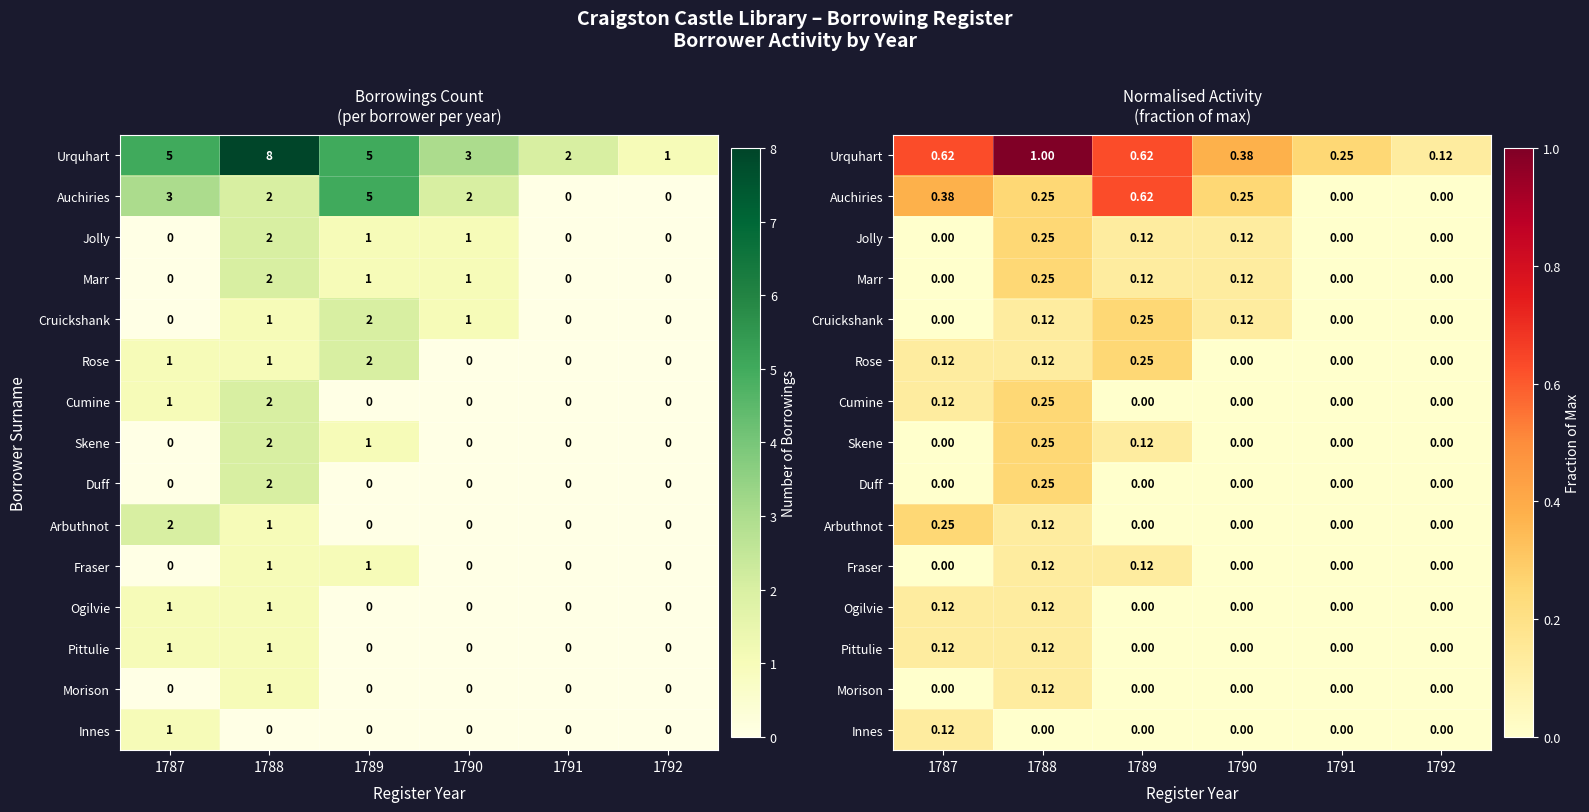

What is the total value across all series at 1789?

2.2